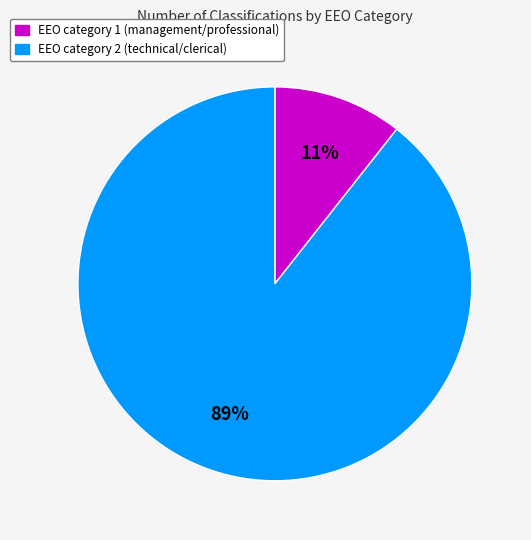

How many segments does this pie chart have?

2